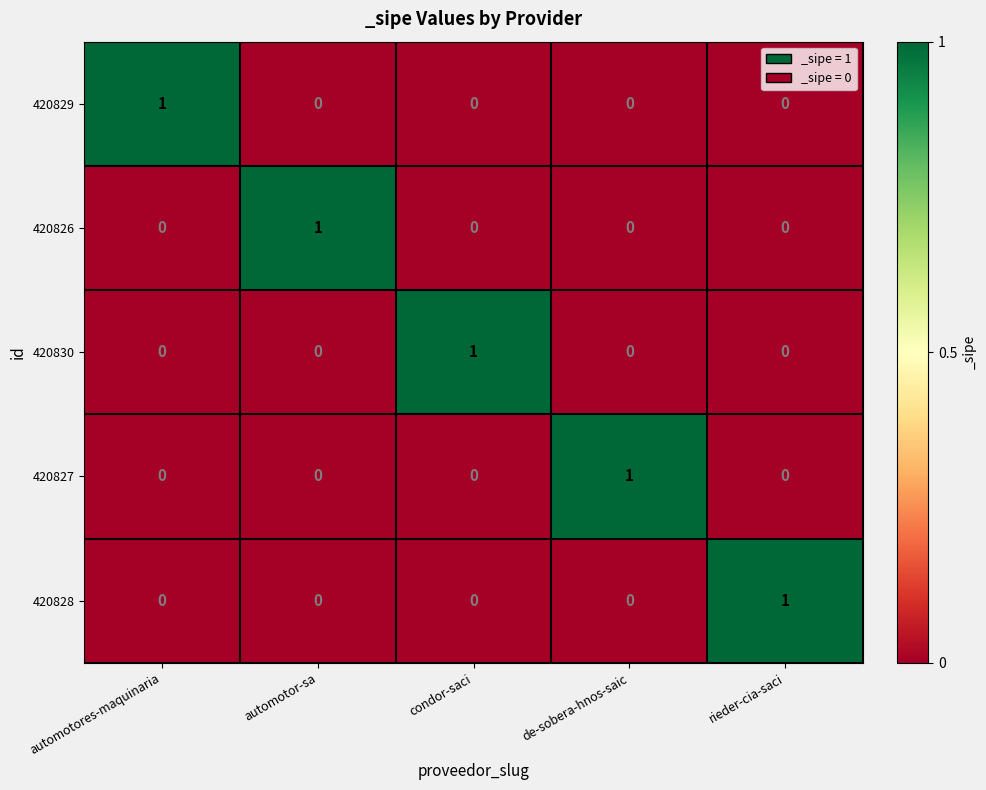

The 420830 series shows 1 at condor-saci. True or false?

True